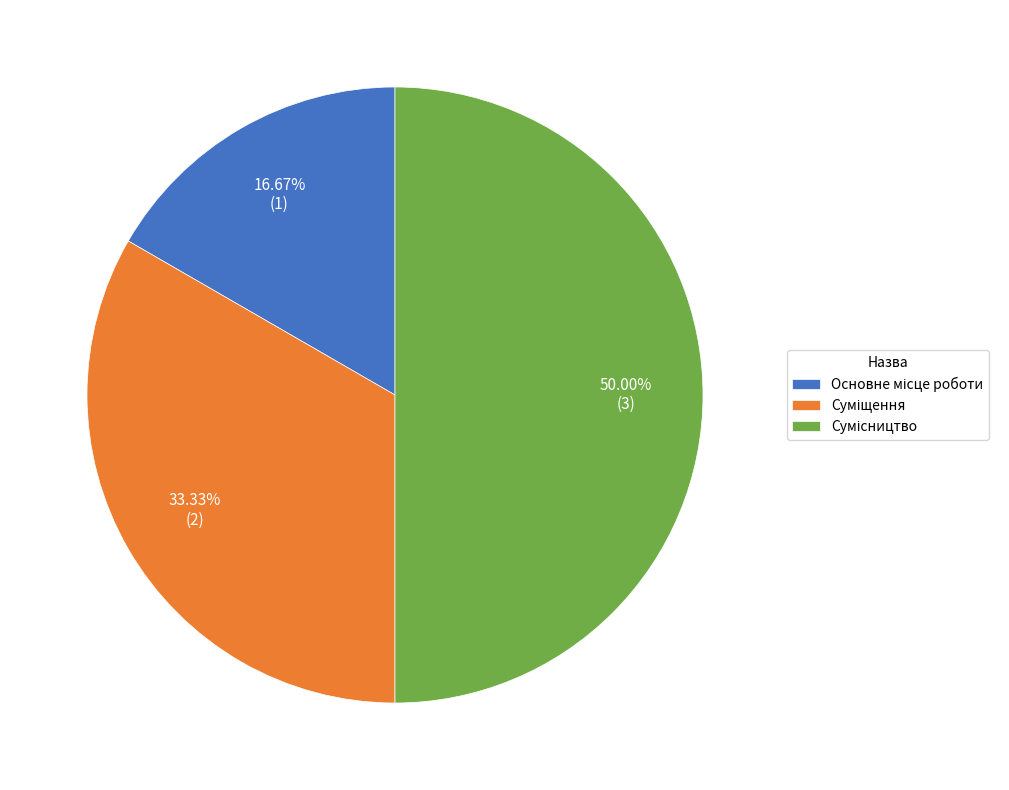

How many segments does this pie chart have?

3